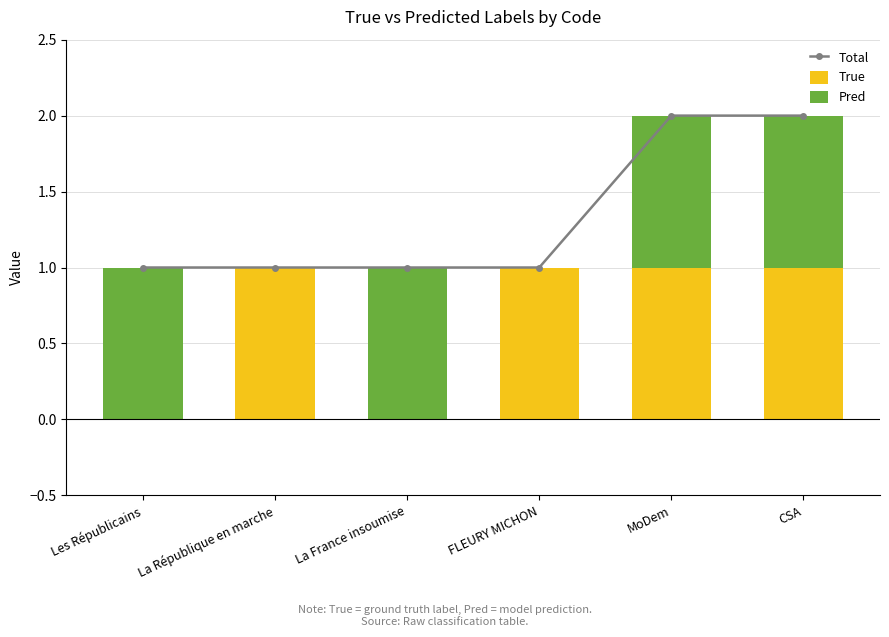

True or false: True has a value of 1 at CSA.

True